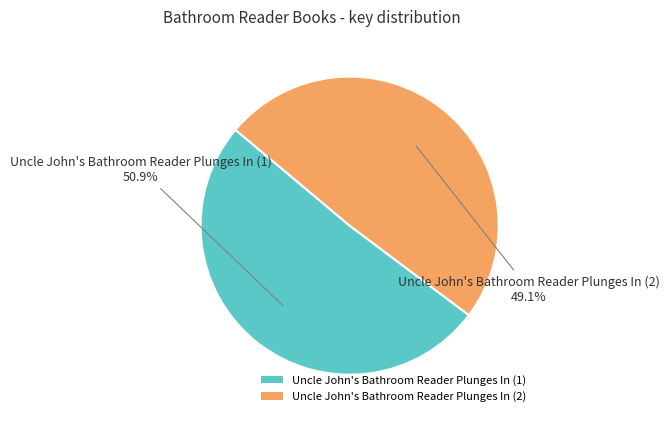

What percentage is the Uncle John's Bathroom Reader Plunges In (1) slice, to the nearest percent?

51%